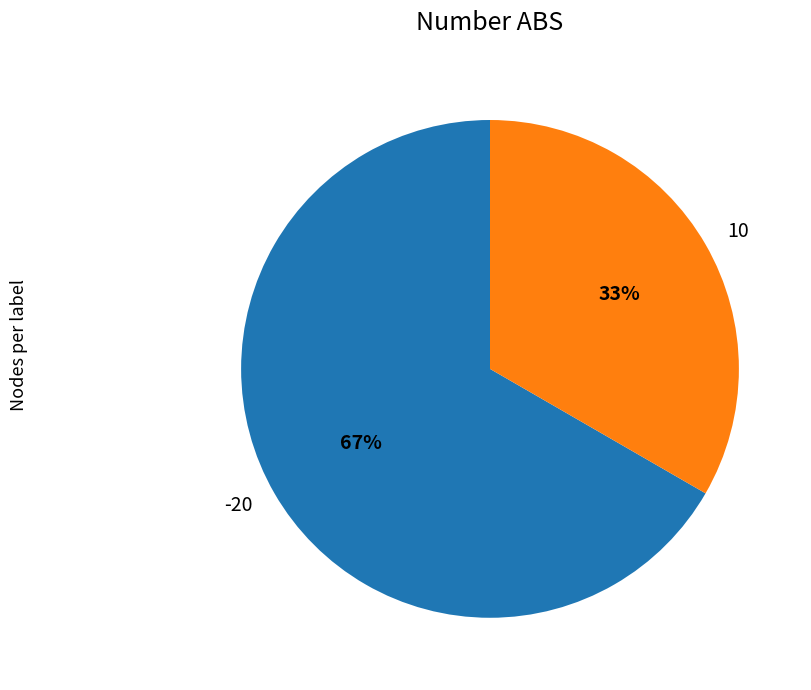

How many segments does this pie chart have?

2